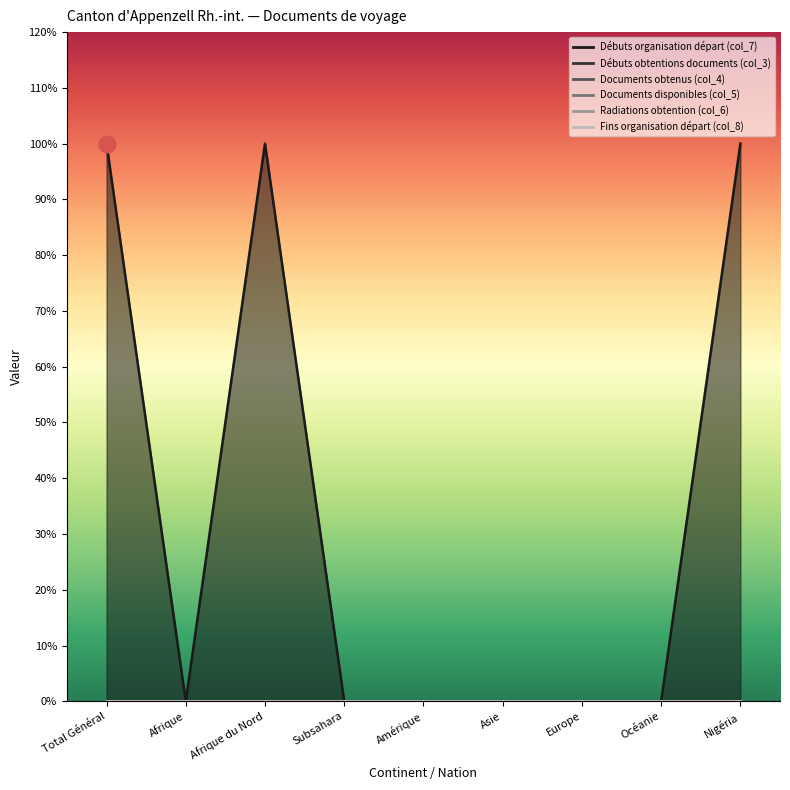

The Débuts obtentions documents (col_3) series shows 0 at Nigéria. True or false?

True